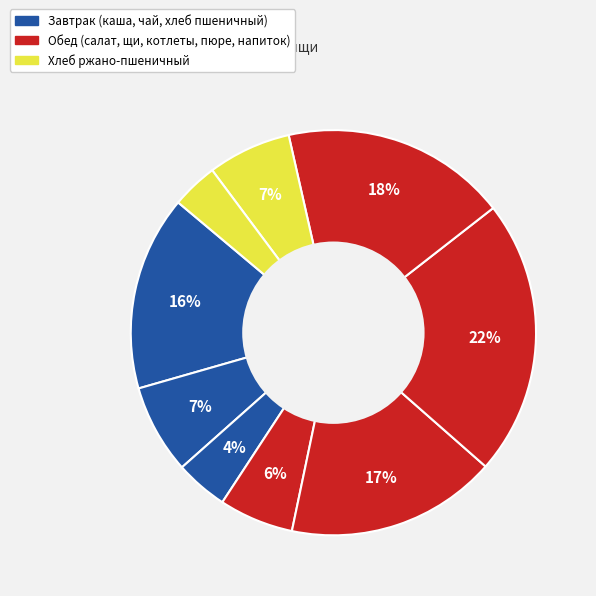

How many segments does this pie chart have?

9